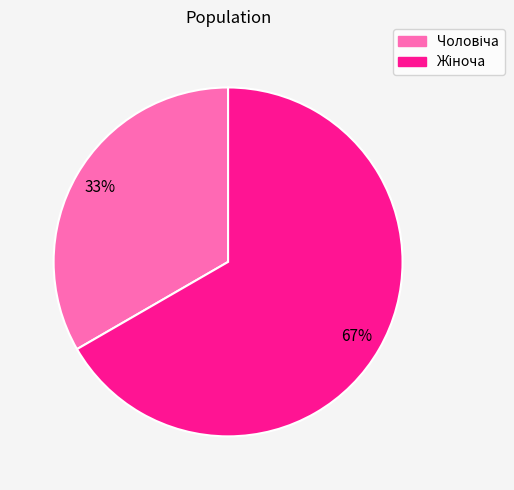

Count the number of slices in the pie.

2